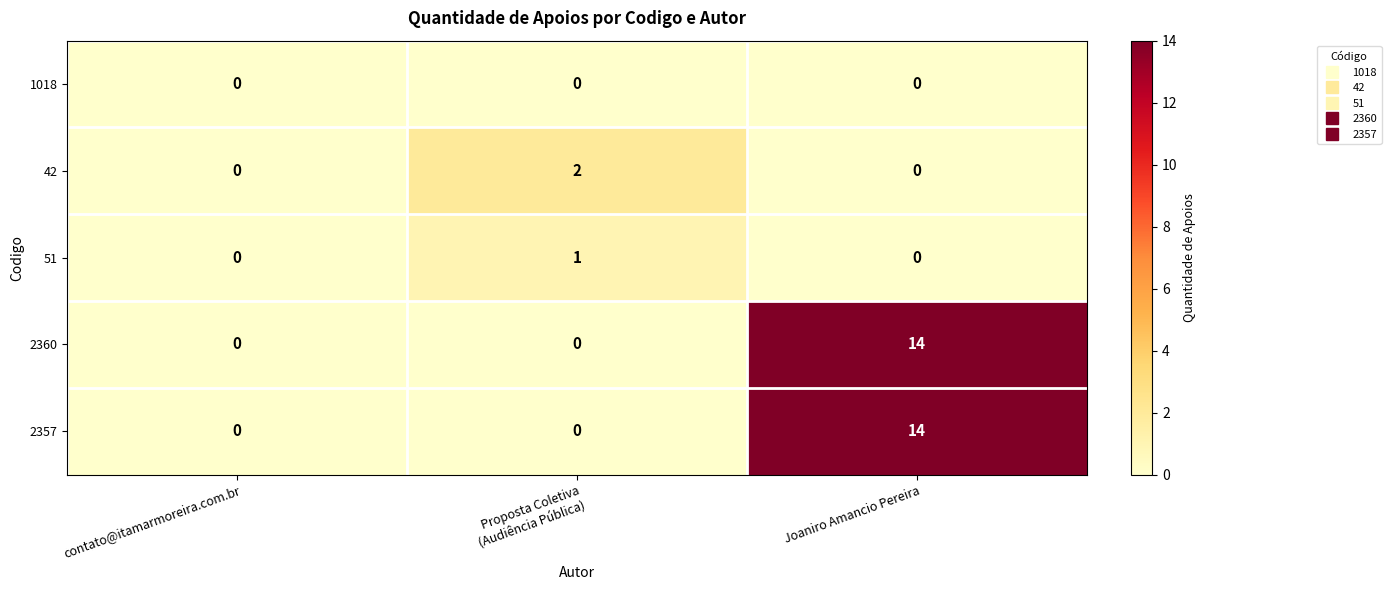

The 2360 series shows 14 at Joaniro Amancio Pereira. True or false?

True